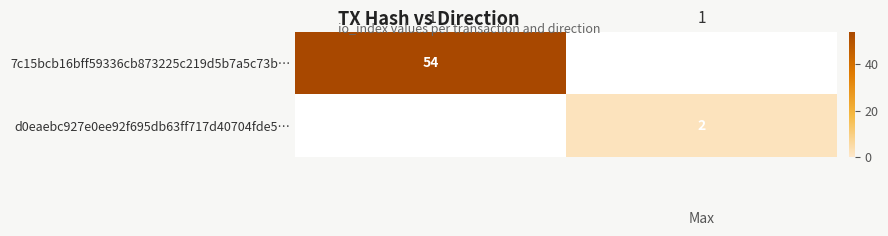

Is it true that 7c15bcb16bff59336cb873225c219d5b7a5c73b… equals 54 at -1?

True